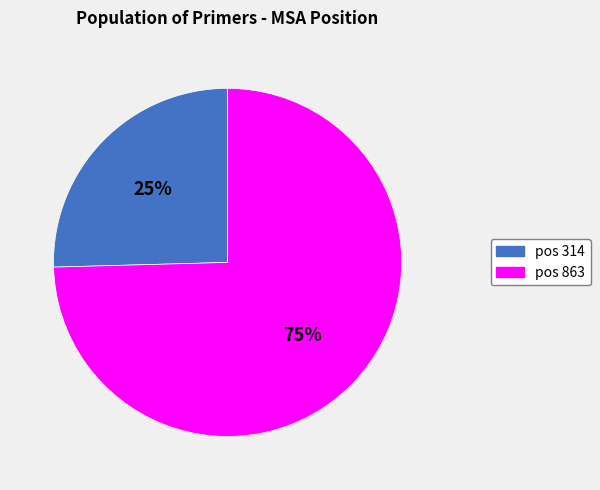

To the nearest percent, what is the average slice percentage?

50%